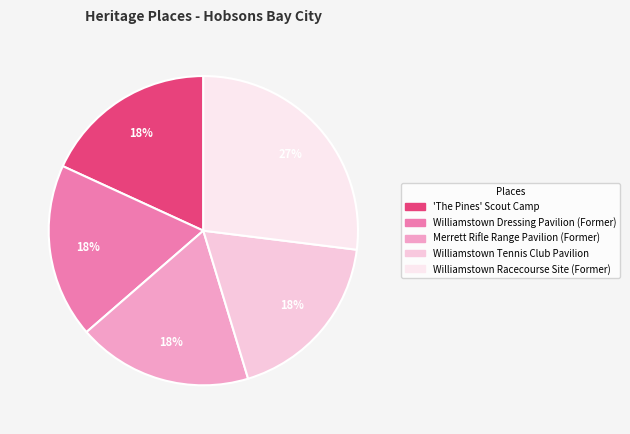

What percentage is the Williamstown Tennis Club Pavilion slice, to the nearest percent?

18%